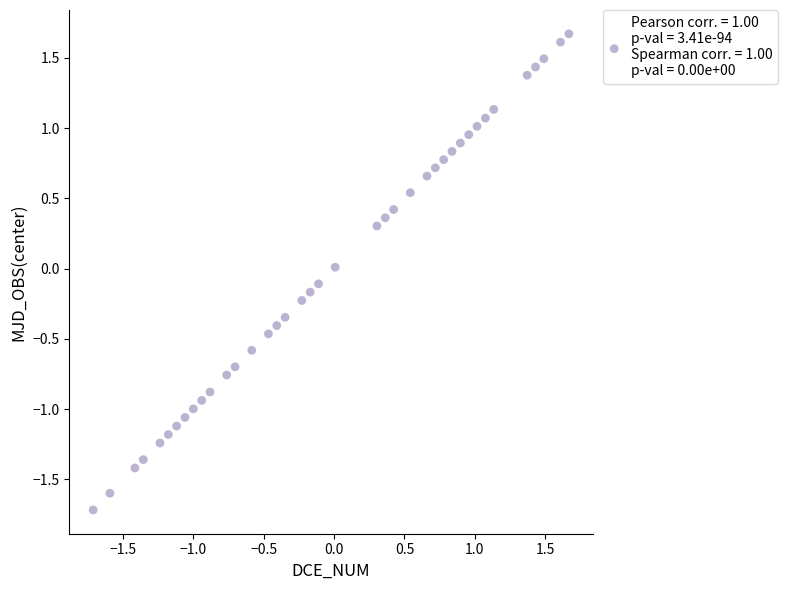

What is the range of Y values (max minus min)?

3.4